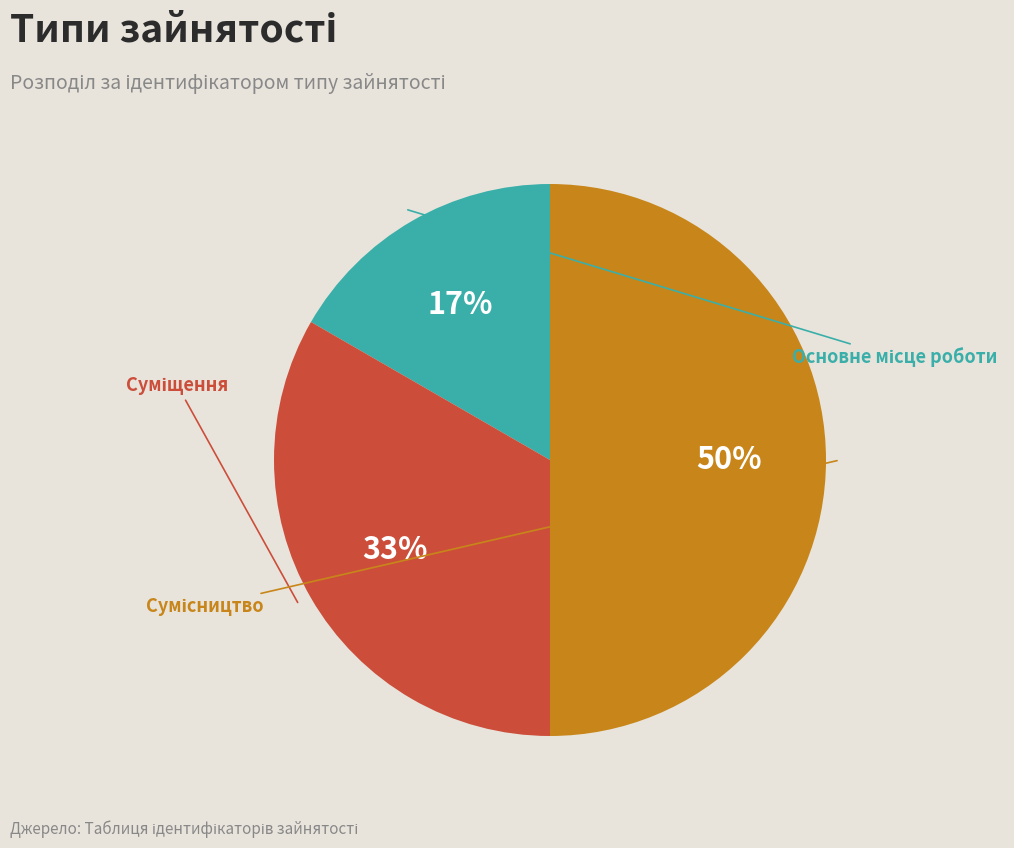

To the nearest percent, what percentage of the pie is Суміщення?

33%